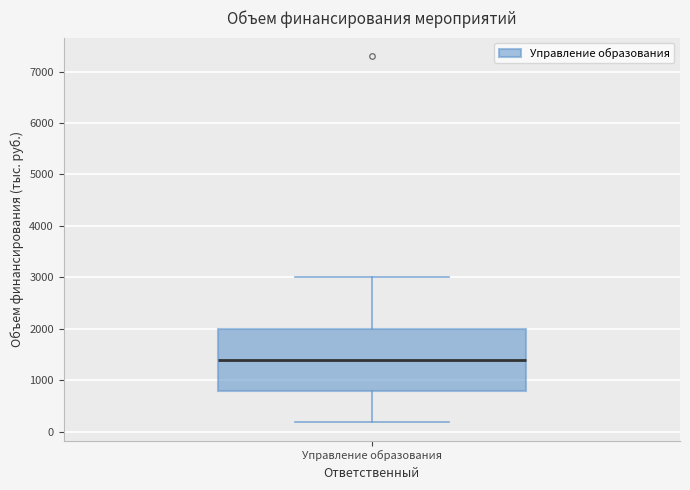

Read this box plot against the y-axis: the position of the median line, the range covered by the box, and the ends of both whiskers. The values are not printed on the chart, so give them approximately, as read against the axis.

median 1400, box 800 to 2000, whiskers 200 to 3000